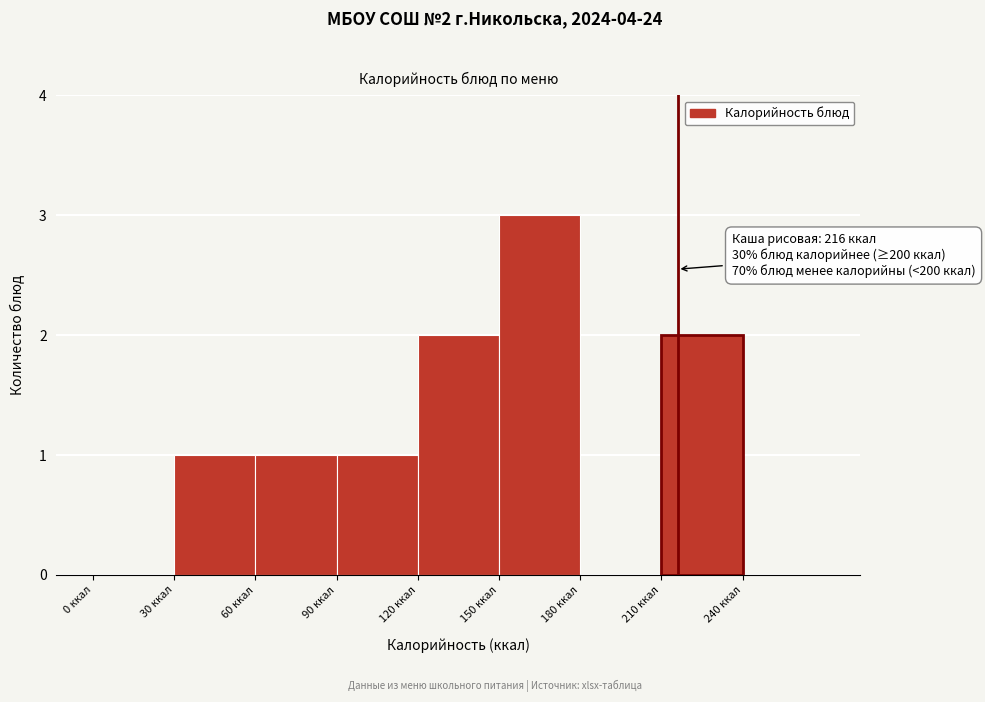

Over which range of the x-axis is the bar tallest?

150 to 180